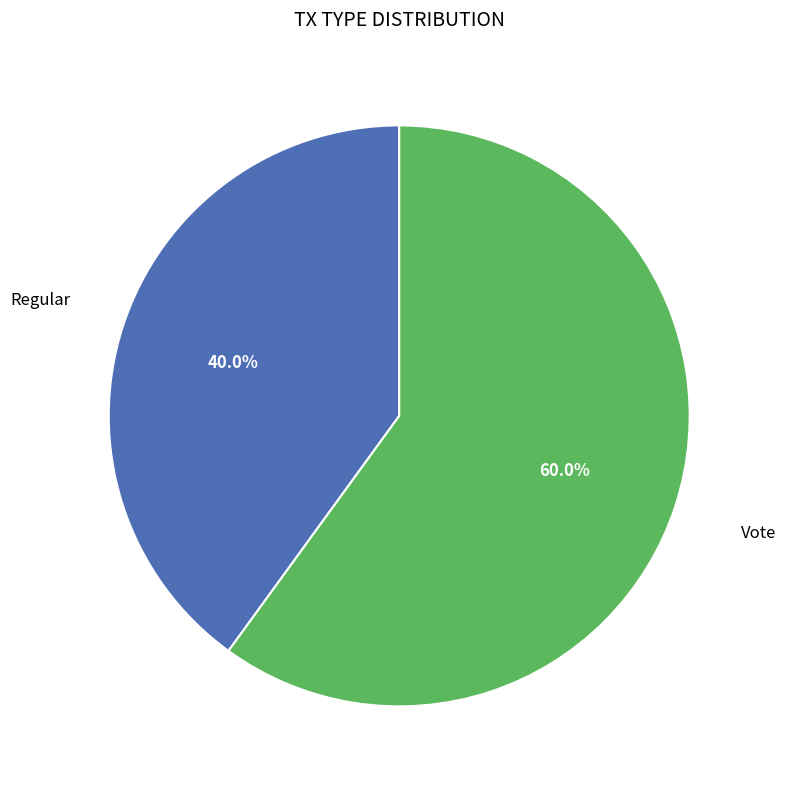

The Vote slice represents 60% of the pie. True or false?

True